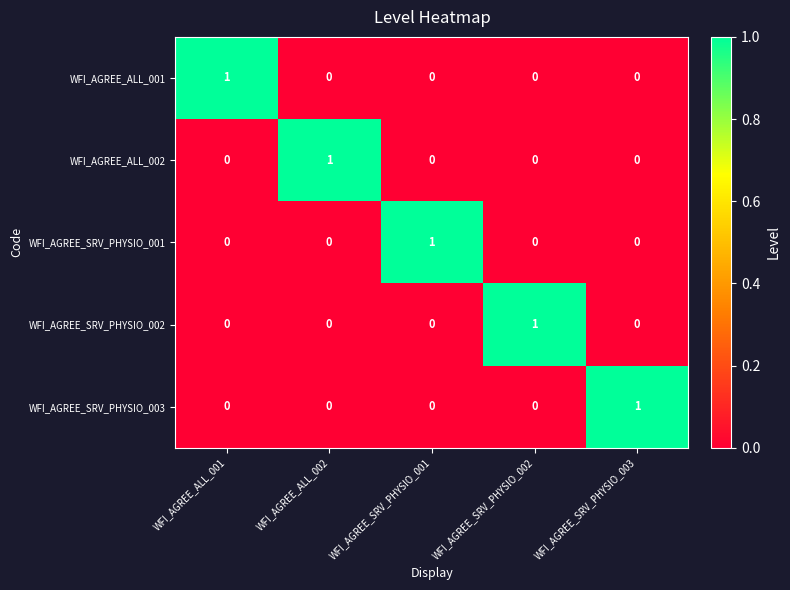

Count the number of data series in this chart.

5